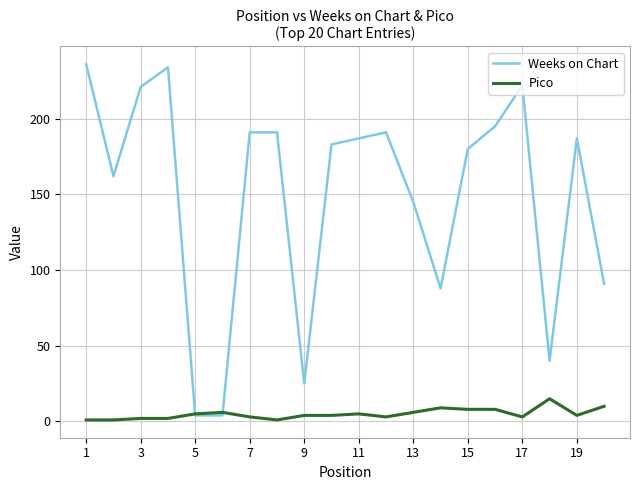

Which series has the largest total across all categories?

Weeks on Chart